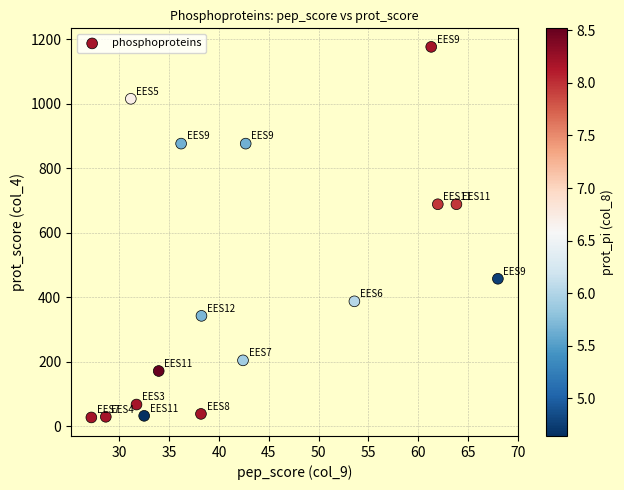

What is the range of Y values (max minus min)?

1149